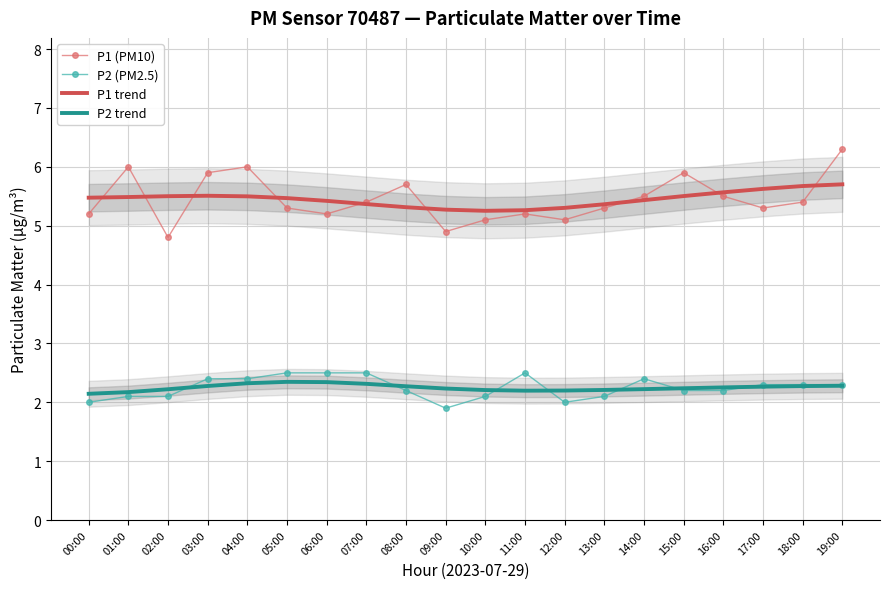

List the series in order of their peak value, lowest first.

P2 trend, P2 (PM2.5), P1 trend, P1 (PM10)